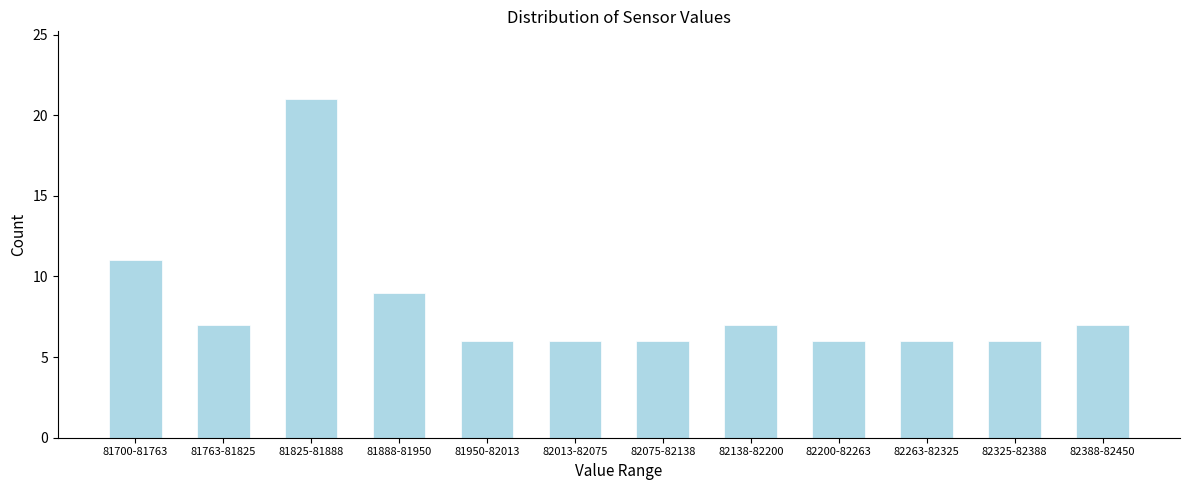

Reading left to right, what are all the values shown in this chart?

11	7	21	9	6	6	6	7	6	6	6	7